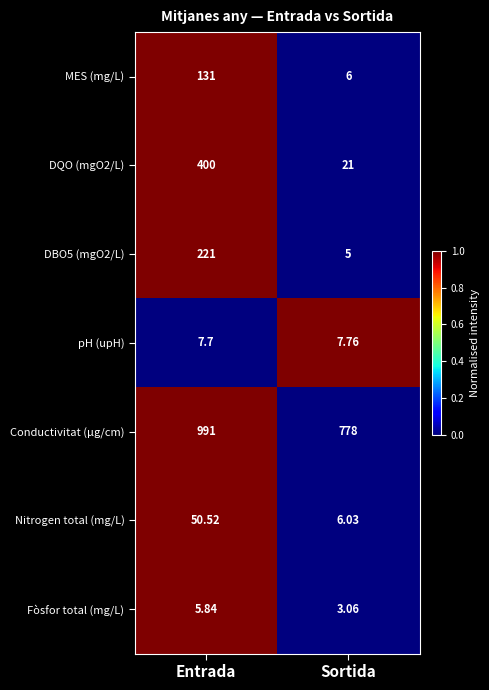

At which category is the sum across all series the highest?

Entrada